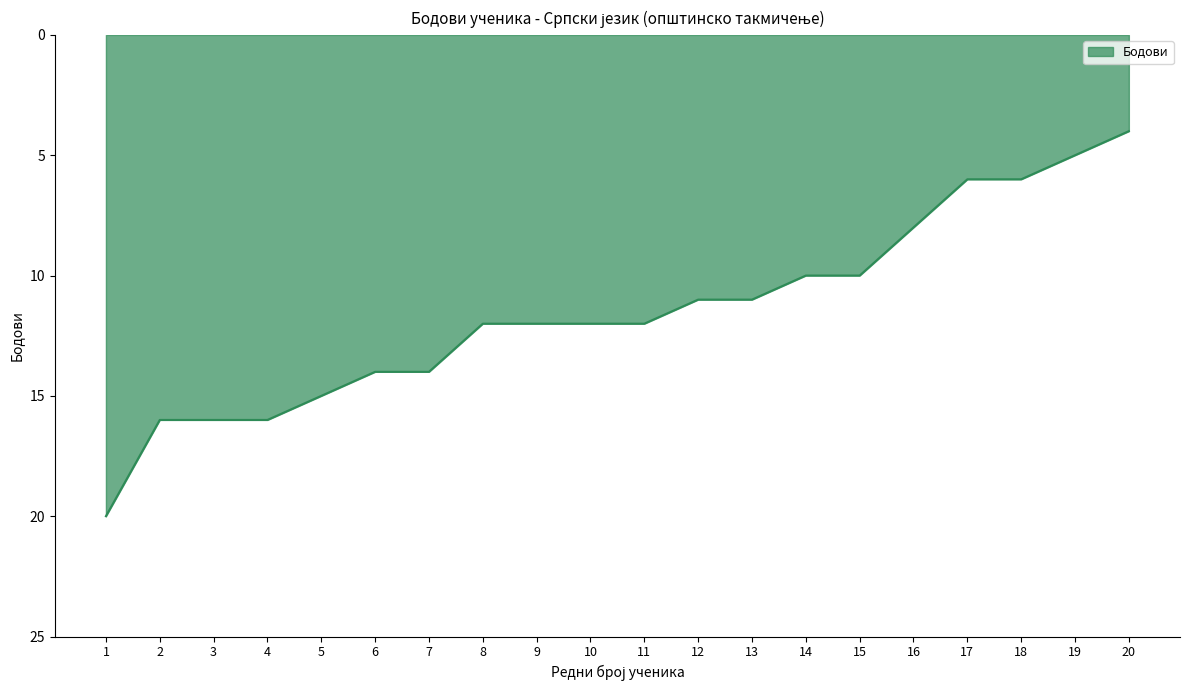

True or false: the data shows 15 at 5.

True